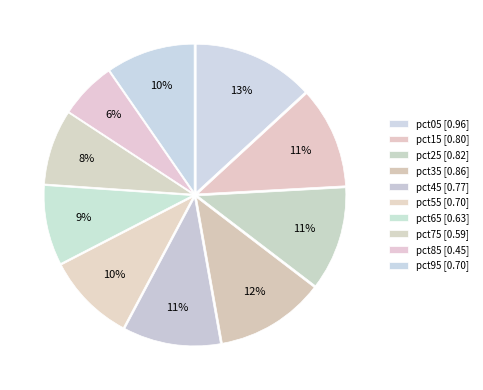

How many slices are in this pie chart?

10